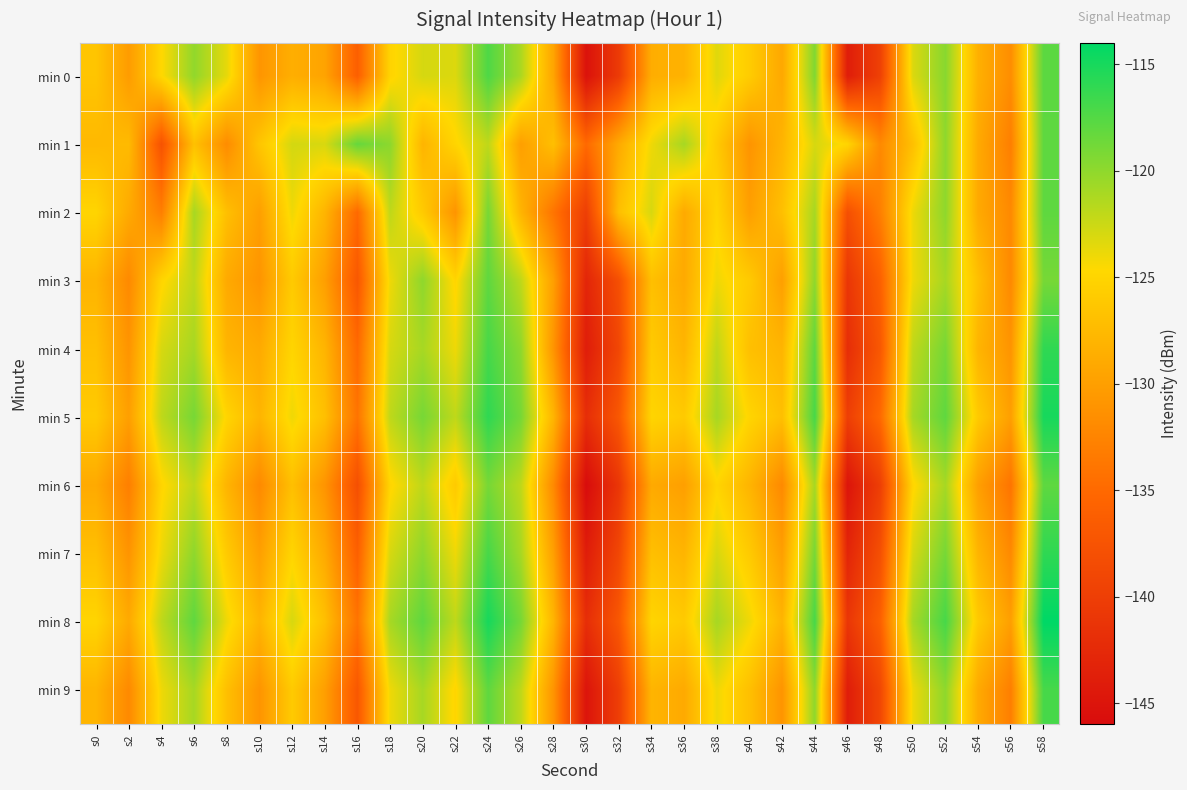

Reading right to left, extract all data points from this chart.

min 0: s58=-117.8	s56=-131.6	s54=-128.4	s52=-119.7	s50=-123.2	s48=-139.8	s46=-144.0	s44=-119.4	s42=-129.2	s40=-125.8	s38=-123.4	s36=-128.2	s34=-128.7	s32=-140.4	s30=-145.3	s28=-129.5	s26=-121.2	s24=-117.3	s22=-123.2	s20=-122.9	s18=-125.1	s16=-136.1	s14=-129.6	s12=-128.6	s10=-130.9	s8=-123.6	s6=-120.1	s4=-124.7	s2=-130.3	s0=-126.5
min 1: s58=-118.0	s56=-133.0	s54=-129.0	s52=-120.0	s50=-127.0	s48=-132.0	s46=-125.0	s44=-123.0	s42=-128.0	s40=-131.0	s38=-126.0	s36=-121.0	s34=-124.0	s32=-129.0	s30=-135.0	s28=-127.0	s26=-130.0	s24=-122.0	s22=-125.0	s20=-128.0	s18=-119.9	s16=-118.3	s14=-123.0	s12=-122.9	s10=-126.4	s8=-131.8	s6=-126.9	s4=-137.6	s2=-127.4	s0=-127.6
min 2: s58=-118.0	s56=-132.0	s54=-129.0	s52=-120.0	s50=-124.0	s48=-133.0	s46=-138.0	s44=-121.0	s42=-127.0	s40=-130.0	s38=-125.0	s36=-129.0	s34=-123.0	s32=-127.0	s30=-140.0	s28=-134.0	s26=-128.0	s24=-119.0	s22=-131.0	s20=-126.0	s18=-122.0	s16=-135.0	s14=-128.0	s12=-124.0	s10=-130.0	s8=-127.0	s6=-121.0	s4=-133.0	s2=-129.0	s0=-125.0
min 3: s58=-119.0	s56=-132.0	s54=-127.0	s52=-121.0	s50=-124.0	s48=-136.0	s46=-141.0	s44=-120.0	s42=-130.0	s40=-126.0	s38=-124.0	s36=-129.0	s34=-127.0	s32=-138.0	s30=-143.0	s28=-130.0	s26=-122.0	s24=-118.0	s22=-125.0	s20=-120.0	s18=-124.0	s16=-137.0	s14=-130.0	s12=-126.0	s10=-131.0	s8=-129.0	s6=-122.0	s4=-125.0	s2=-132.0	s0=-128.0
min 4: s58=-116.0	s56=-131.0	s54=-128.0	s52=-119.0	s50=-122.0	s48=-137.0	s46=-142.0	s44=-118.0	s42=-128.0	s40=-127.0	s38=-122.0	s36=-128.0	s34=-126.0	s32=-139.0	s30=-144.0	s28=-131.0	s26=-120.0	s24=-117.0	s22=-124.0	s20=-121.0	s18=-123.0	s16=-135.0	s14=-128.0	s12=-125.0	s10=-129.0	s8=-128.0	s6=-121.0	s4=-123.0	s2=-131.0	s0=-127.0
min 5: s58=-115.0	s56=-130.0	s54=-126.0	s52=-118.0	s50=-121.0	s48=-135.0	s46=-140.0	s44=-117.0	s42=-127.0	s40=-125.0	s38=-121.0	s36=-126.0	s34=-125.0	s32=-137.0	s30=-142.0	s28=-128.0	s26=-119.0	s24=-116.0	s22=-122.0	s20=-119.0	s18=-122.0	s16=-134.0	s14=-127.0	s12=-124.0	s10=-128.0	s8=-125.0	s6=-119.0	s4=-122.0	s2=-130.0	s0=-126.0
min 6: s58=-118.0	s56=-134.0	s54=-130.0	s52=-121.0	s50=-125.0	s48=-140.0	s46=-145.0	s44=-121.0	s42=-132.0	s40=-128.0	s38=-125.0	s36=-130.0	s34=-129.0	s32=-141.0	s30=-146.0	s28=-132.0	s26=-122.0	s24=-119.0	s22=-126.0	s20=-122.0	s18=-125.0	s16=-138.0	s14=-131.0	s12=-127.0	s10=-132.0	s8=-128.0	s6=-122.0	s4=-125.0	s2=-133.0	s0=-129.0
min 7: s58=-116.0	s56=-132.0	s54=-128.0	s52=-119.0	s50=-123.0	s48=-138.0	s46=-143.0	s44=-119.0	s42=-130.0	s40=-126.0	s38=-123.0	s36=-128.0	s34=-127.0	s32=-139.0	s30=-144.0	s28=-130.0	s26=-121.0	s24=-117.0	s22=-124.0	s20=-120.0	s18=-123.0	s16=-136.0	s14=-129.0	s12=-125.0	s10=-130.0	s8=-126.0	s6=-120.0	s4=-124.0	s2=-131.0	s0=-127.0
min 8: s58=-114.0	s56=-130.0	s54=-126.0	s52=-117.0	s50=-121.0	s48=-136.0	s46=-141.0	s44=-117.0	s42=-128.0	s40=-124.0	s38=-121.0	s36=-126.0	s34=-125.0	s32=-137.0	s30=-142.0	s28=-128.0	s26=-119.0	s24=-115.0	s22=-122.0	s20=-118.0	s18=-121.0	s16=-134.0	s14=-127.0	s12=-123.0	s10=-128.0	s8=-124.0	s6=-118.0	s4=-122.0	s2=-129.0	s0=-125.0
min 9: s58=-117.0	s56=-133.0	s54=-129.0	s52=-120.0	s50=-124.0	s48=-139.0	s46=-144.0	s44=-120.0	s42=-131.0	s40=-127.0	s38=-124.0	s36=-129.0	s34=-128.0	s32=-140.0	s30=-145.0	s28=-131.0	s26=-122.0	s24=-118.0	s22=-125.0	s20=-121.0	s18=-124.0	s16=-137.0	s14=-130.0	s12=-126.0	s10=-131.0	s8=-127.0	s6=-121.0	s4=-124.0	s2=-132.0	s0=-128.0